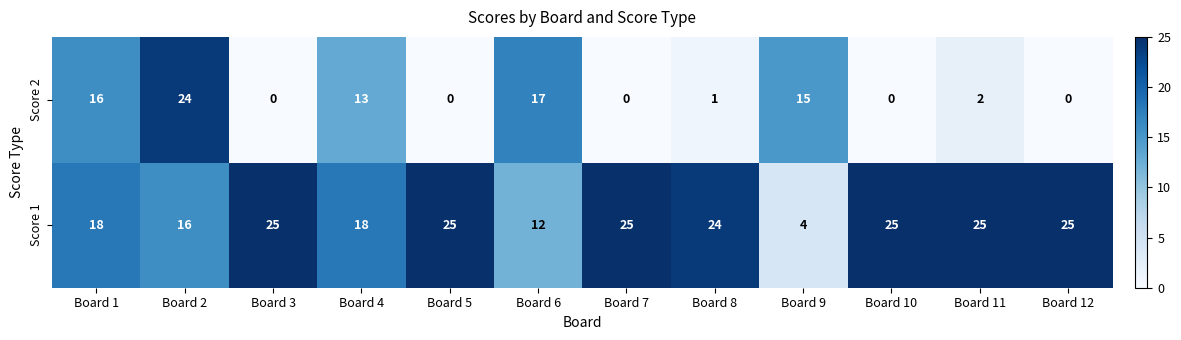

Which category has the highest value in the Score 2 series?

Board 2